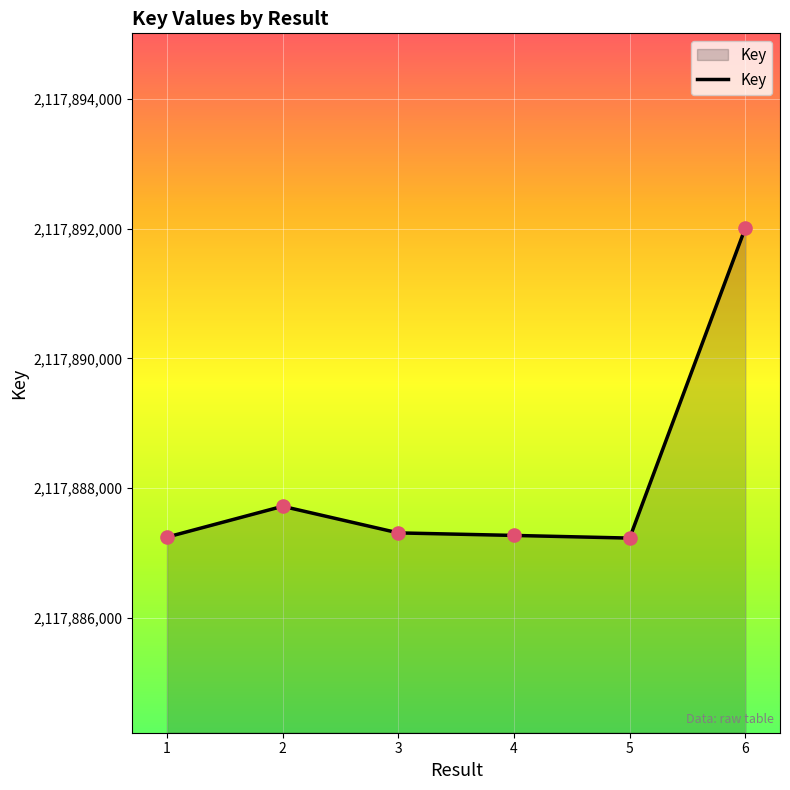

What is the ratio of the value at 4 to the value at 6?

1.0